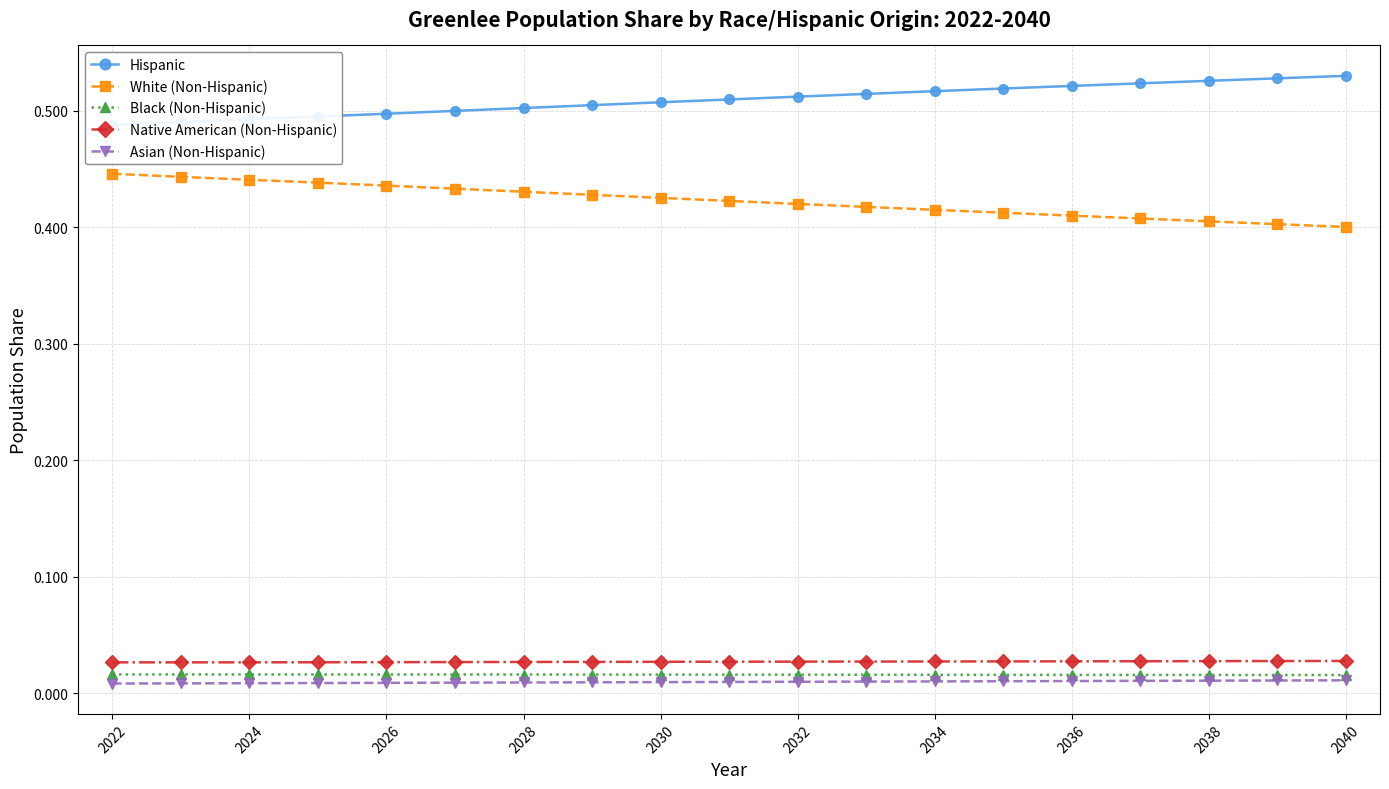

What is the greatest value displayed?

0.5